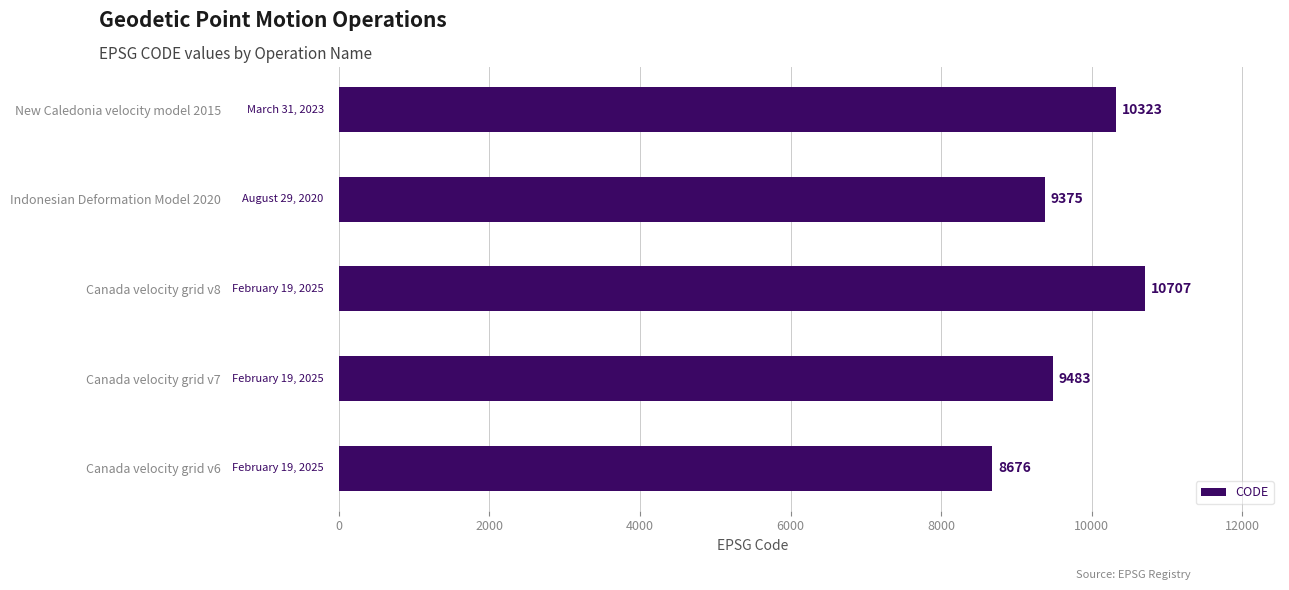

Rank the categories by value from lowest to highest.

Canada velocity grid v6, Indonesian Deformation Model 2020, Canada velocity grid v7, New Caledonia velocity model 2015, Canada velocity grid v8